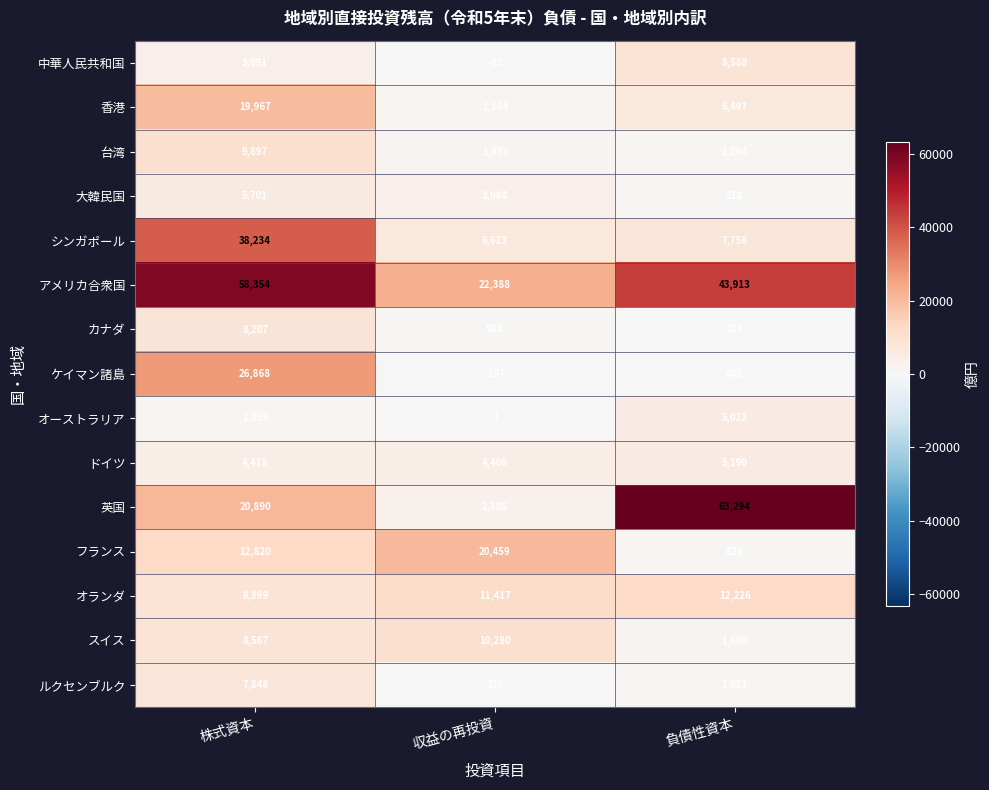

Rank the series at 収益の再投資 from lowest to highest value.

ケイマン諸島, 中華人民共和国, オーストラリア, ルクセンブルク, カナダ, 香港, 台湾, 英国, 大韓民国, ドイツ, シンガポール, スイス, オランダ, フランス, アメリカ合衆国